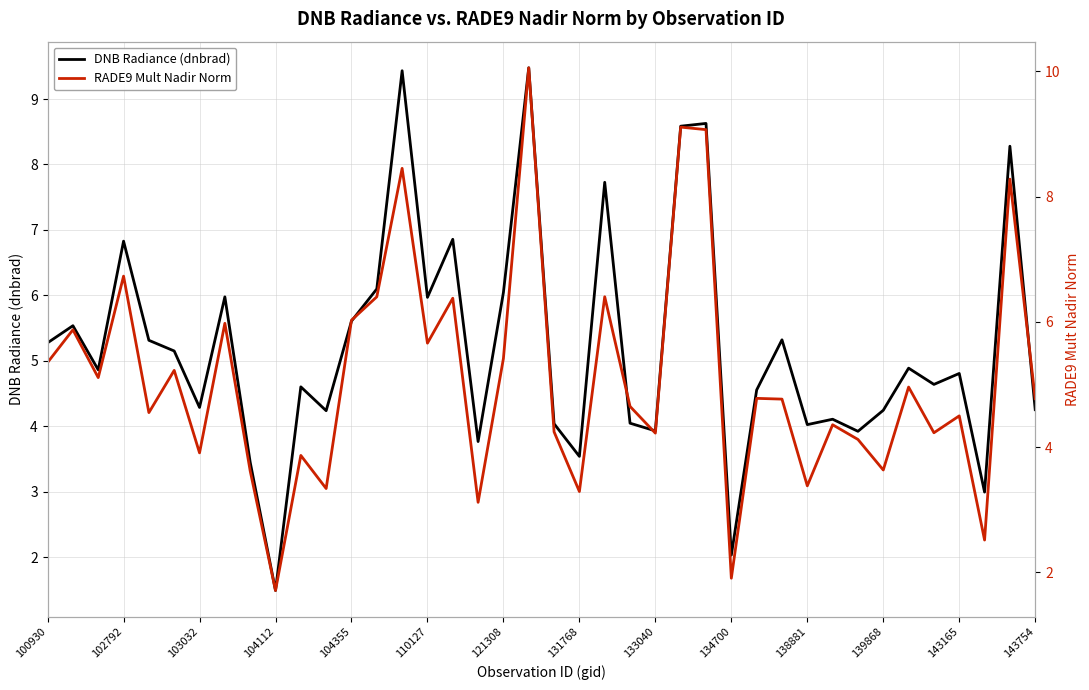

Reading right to left, transcribe all the data shown in this chart.

DNB Radiance (dnbrad): 4.3	8.3	3.0	4.8	4.6	4.9	4.2	3.9	4.1	4.0	5.3	4.6	2.0	8.6	8.6	3.9	4.0	7.7	3.5	4.0	9.5	6.0	3.8	6.9	6.0	9.4	6.1	5.6	4.2	4.6	1.5	3.4	6.0	4.3	5.1	5.3	6.8	4.9	5.5	5.3
RADE9 Mult Nadir Norm: 4.8	8.3	2.5	4.5	4.2	5.0	3.6	4.1	4.4	3.4	4.8	4.8	1.9	9.1	9.1	4.2	4.6	6.4	3.3	4.2	10.1	5.4	3.1	6.4	5.7	8.5	6.4	6.0	3.3	3.9	1.7	3.6	6.0	3.9	5.2	4.6	6.7	5.1	5.9	5.4